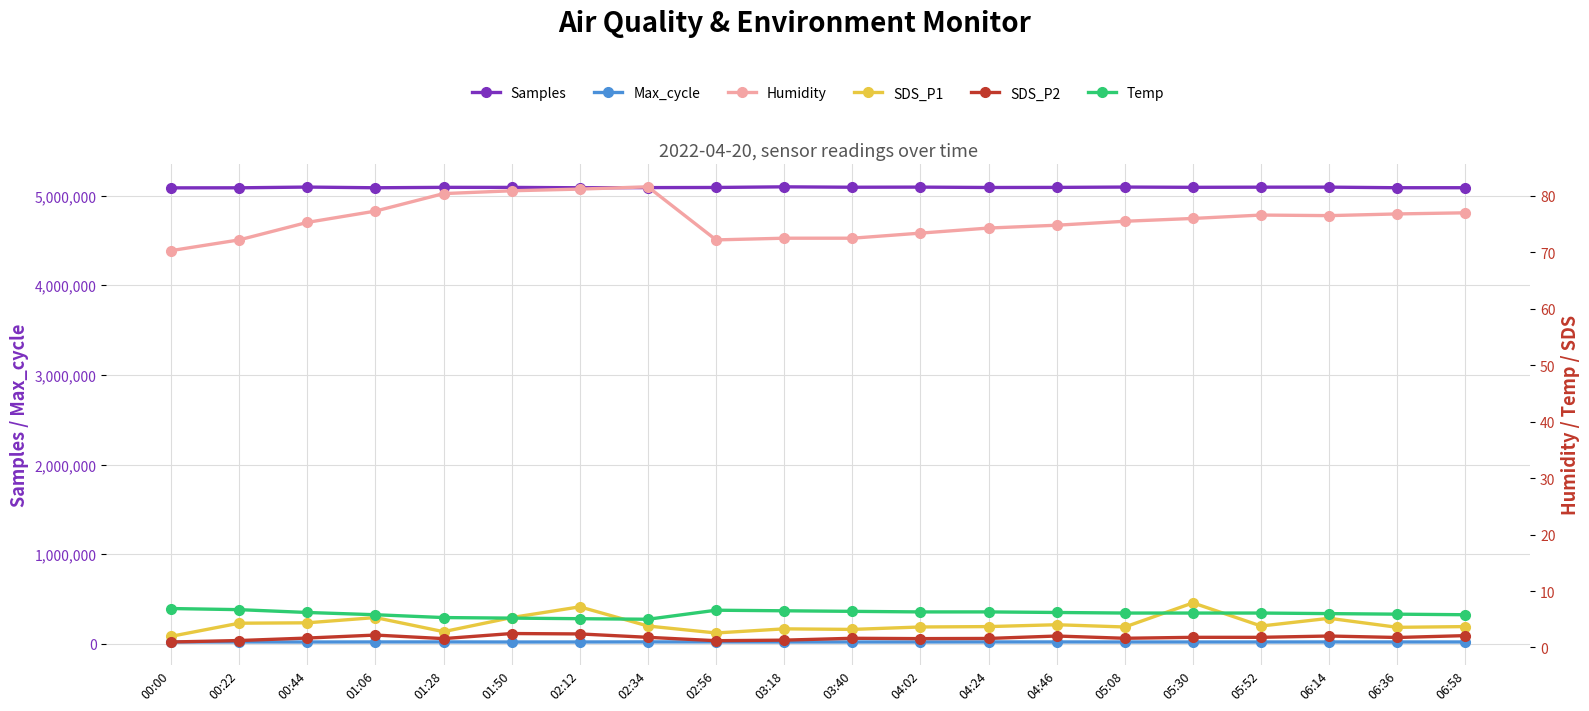

In SDS_P1, how many points are lower than both neighbors (excluding endpoints)?

6